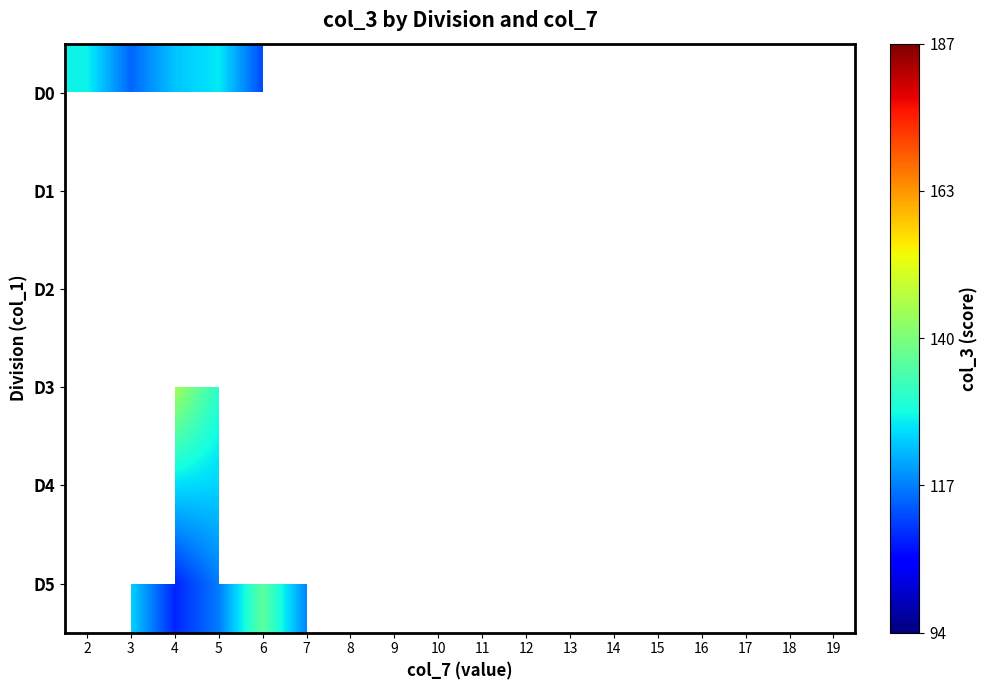

How many series are shown in this chart?

6